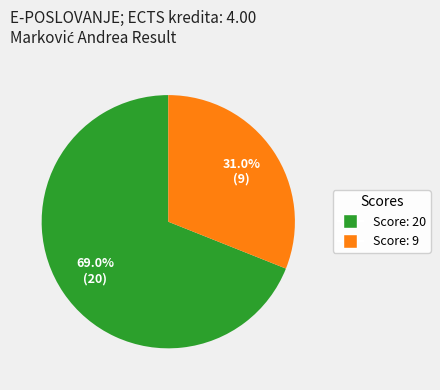

Is there a majority slice in this chart?

Yes